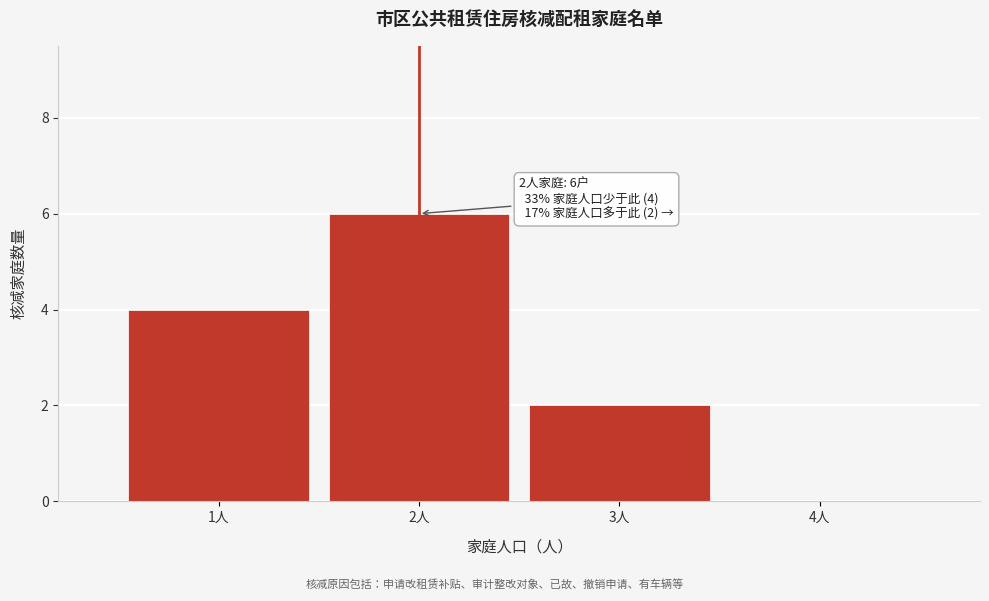

Over which range of the x-axis is the bar tallest?

1.5 to 2.5